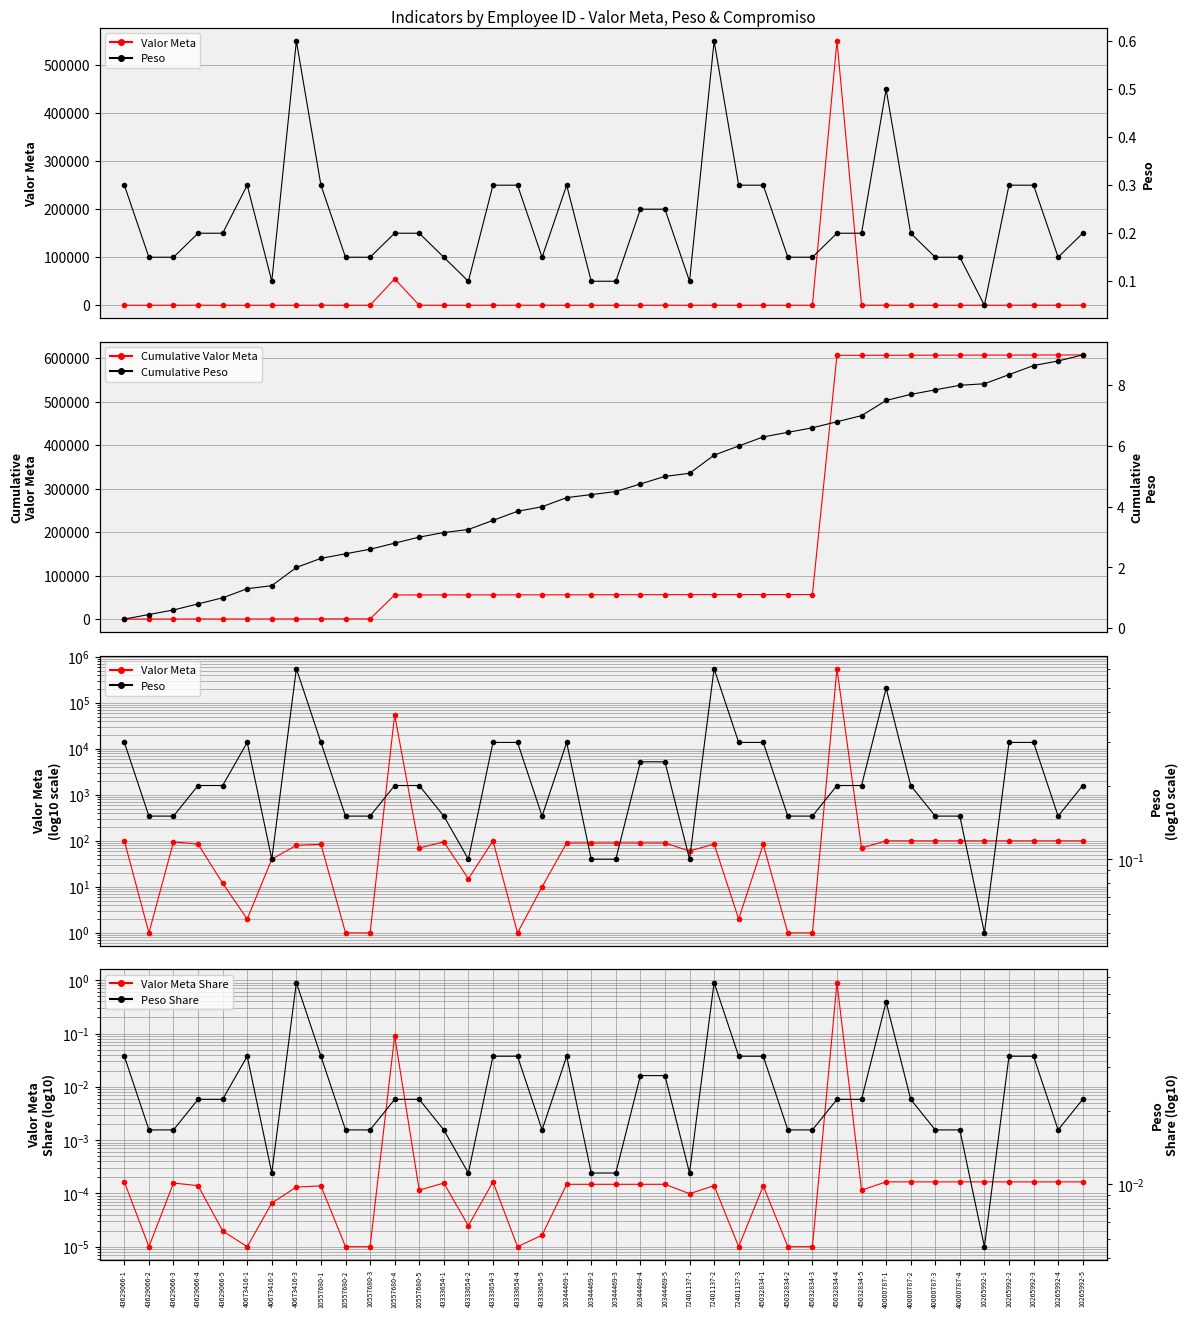

True or false: Peso has a value of 0.1 at 10344469-3.

False